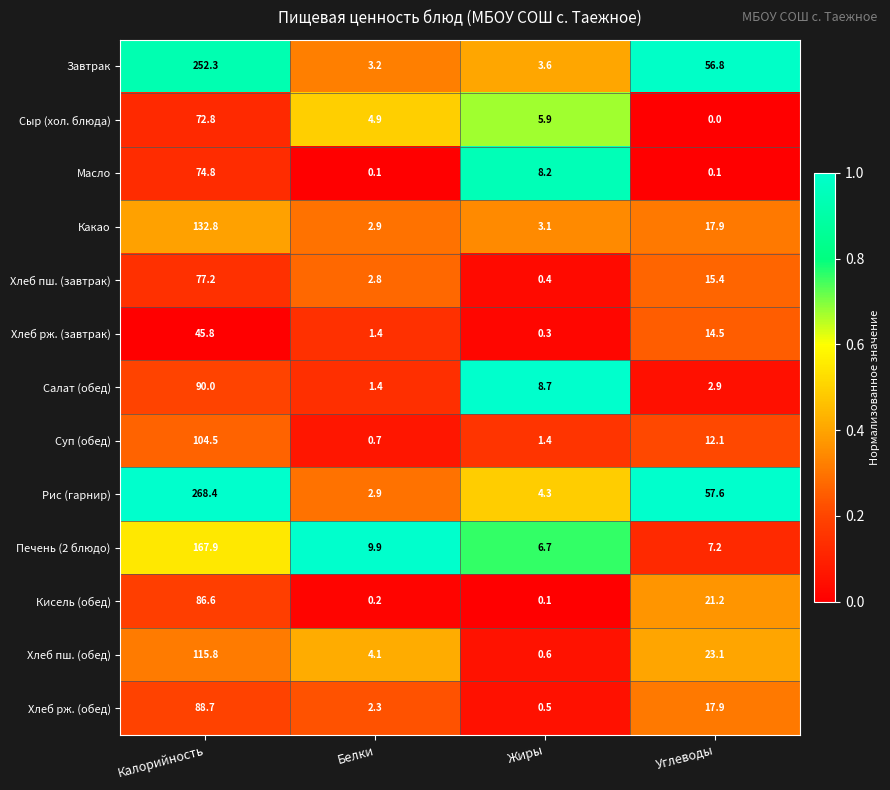

What is the spread (max minus min) of values at Калорийность?

222.6